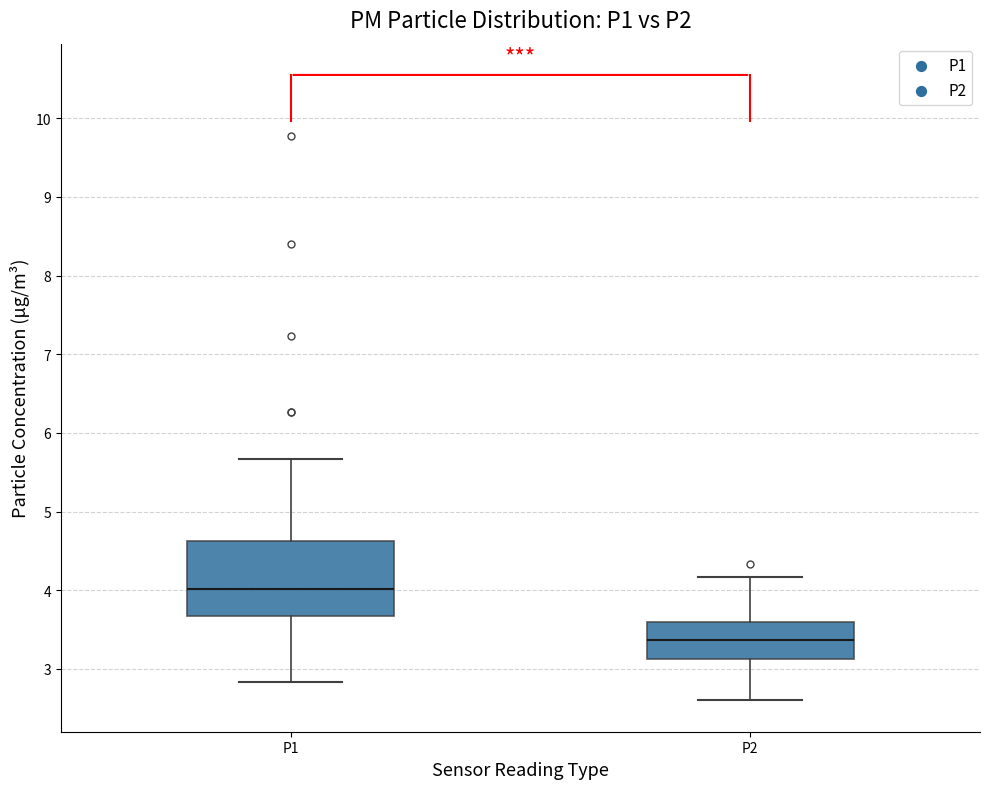

Which box's median line is the highest?

P1